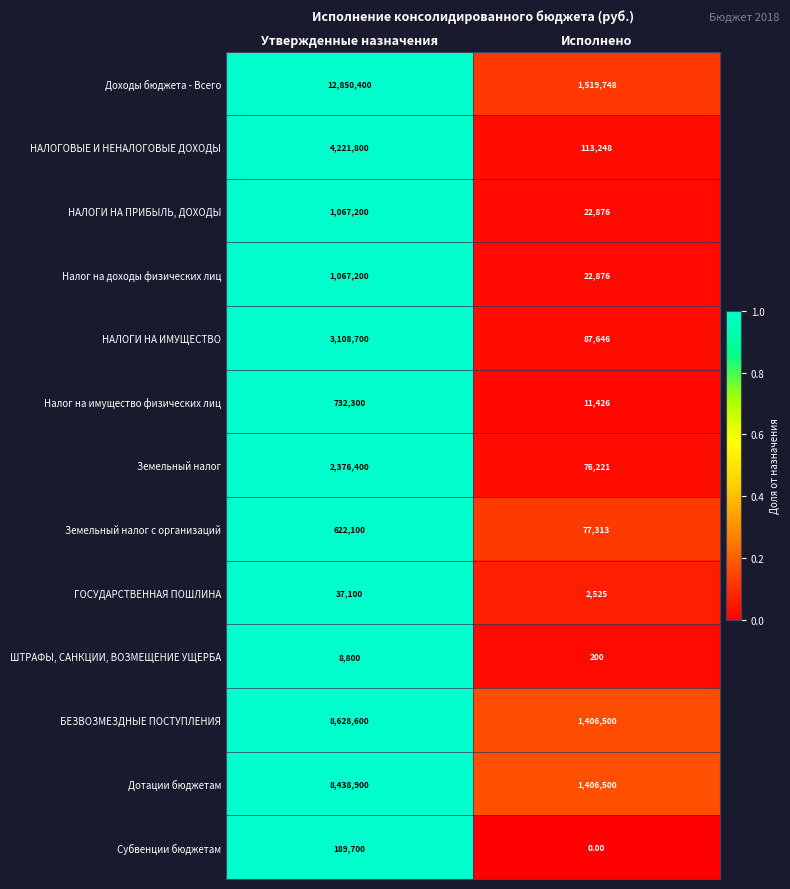

What is the sum of all Дотации бюджетам values?

9845400